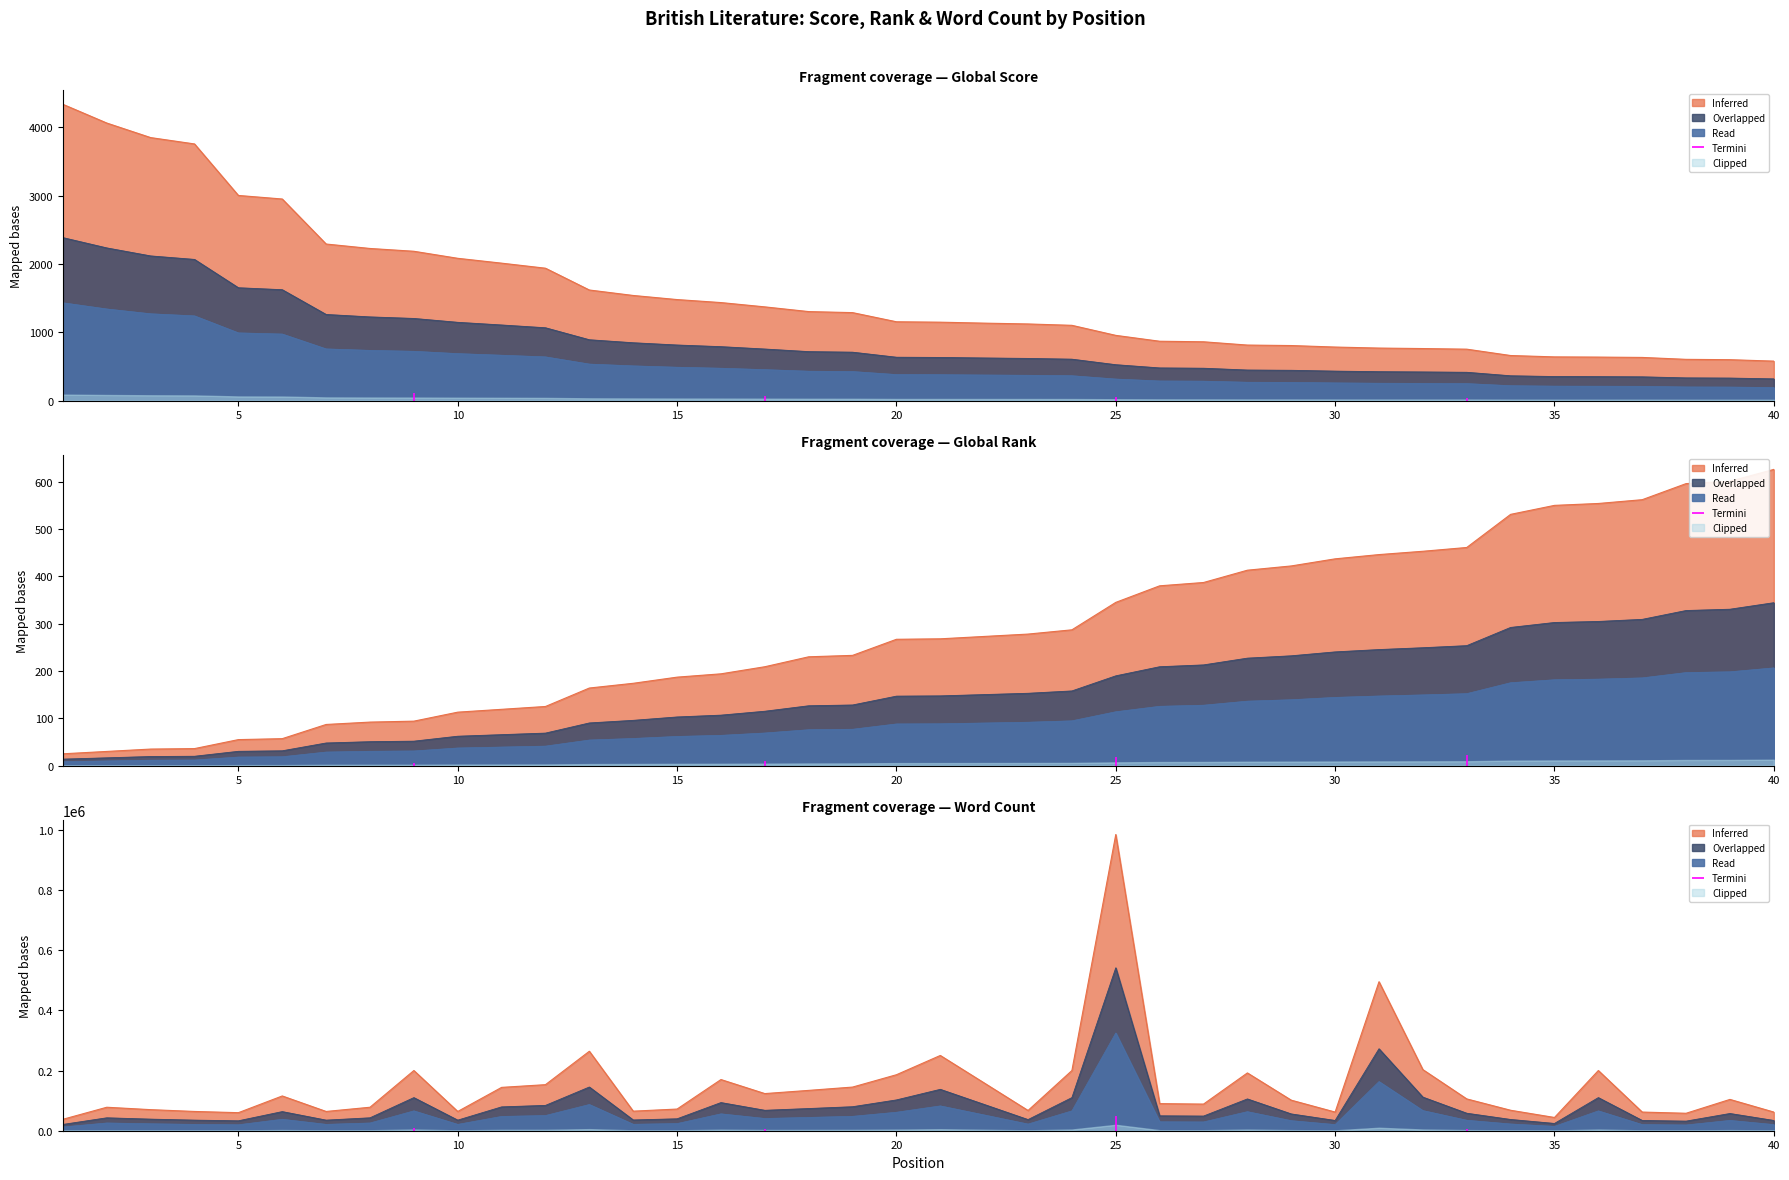

At which category is the sum across all series the highest?

25